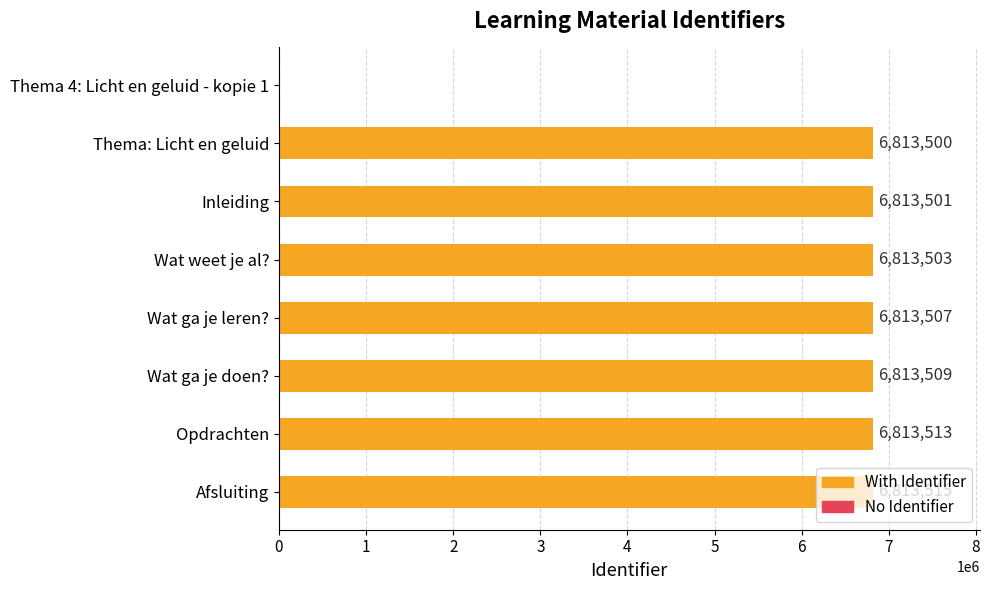

Approximately how many times larger is the value at Inleiding compared to Thema: Licht en geluid?

1.0